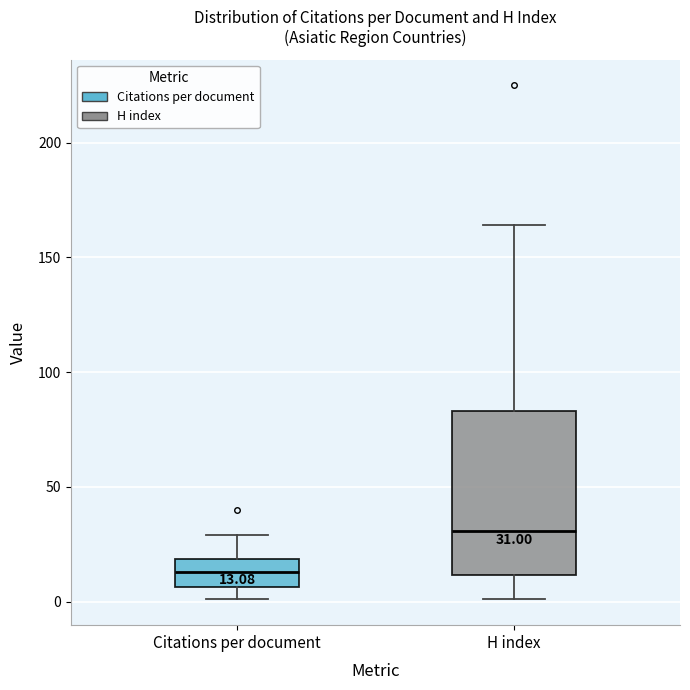

Comparing the boxes themselves (not the whiskers), which one is the tallest?

H index